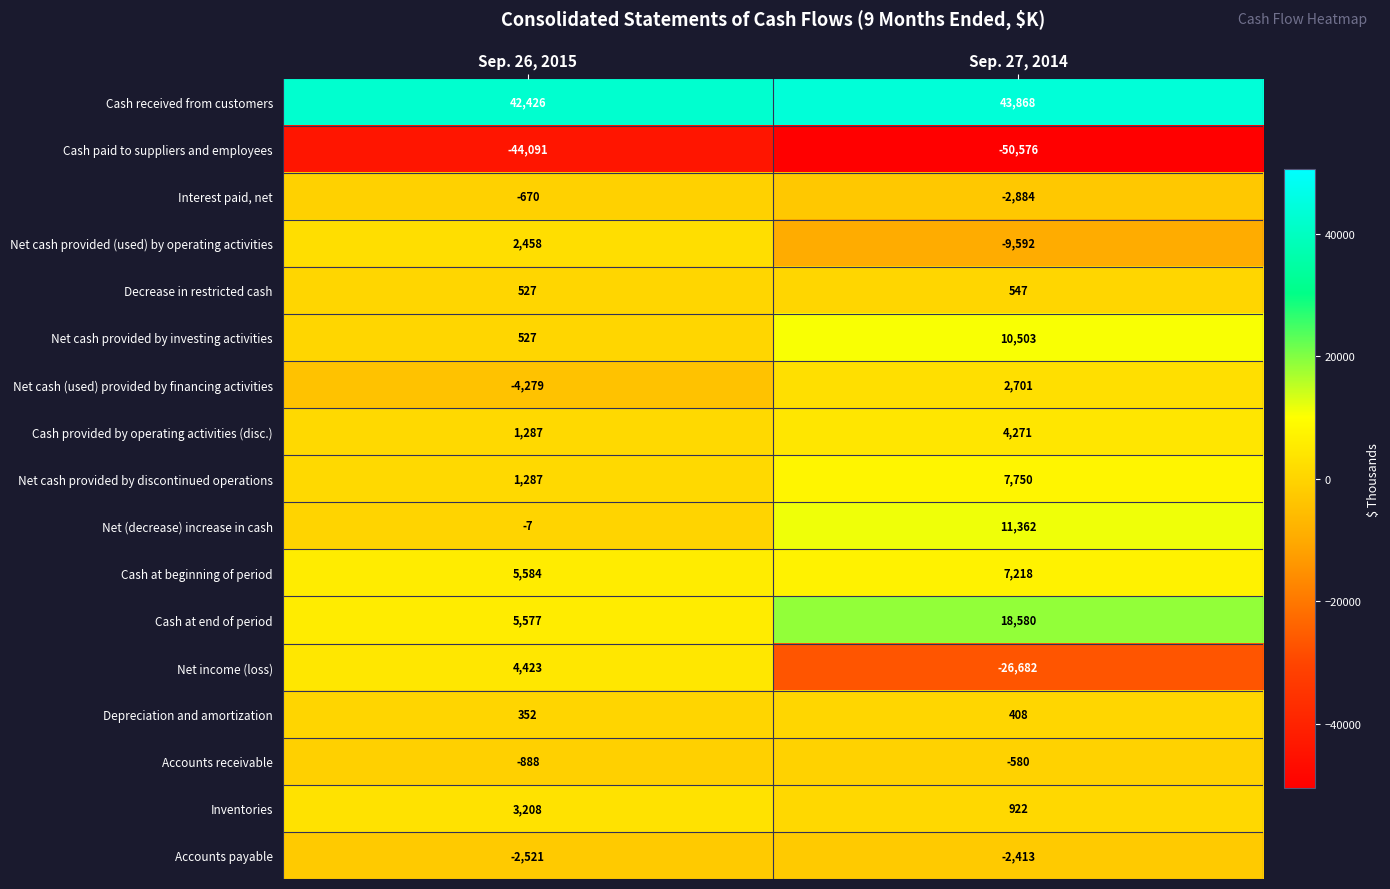

Between Sep. 26, 2015 and Sep. 27, 2014, which series saw the biggest shift?

Net income (loss)